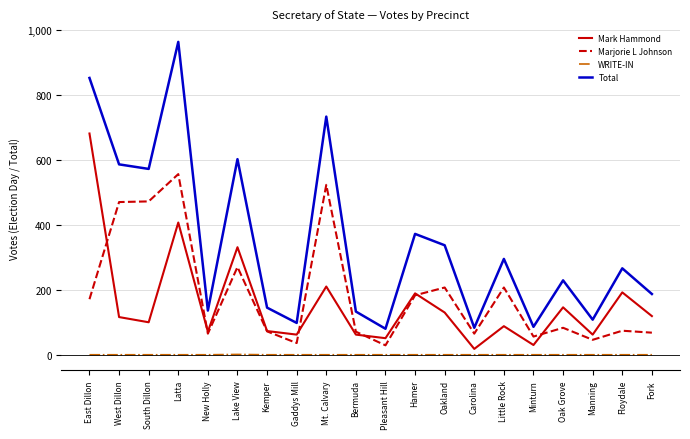

Which category has the highest value in the Total series?

Latta